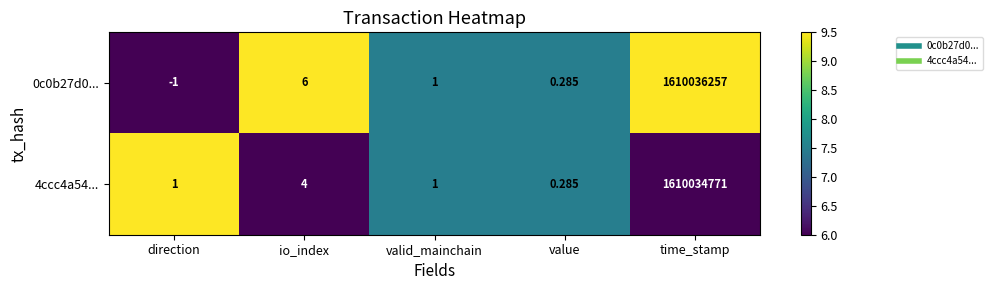

Rank the categories by 0c0b27d0... value from highest to lowest.

time_stamp, io_index, valid_mainchain, value, direction